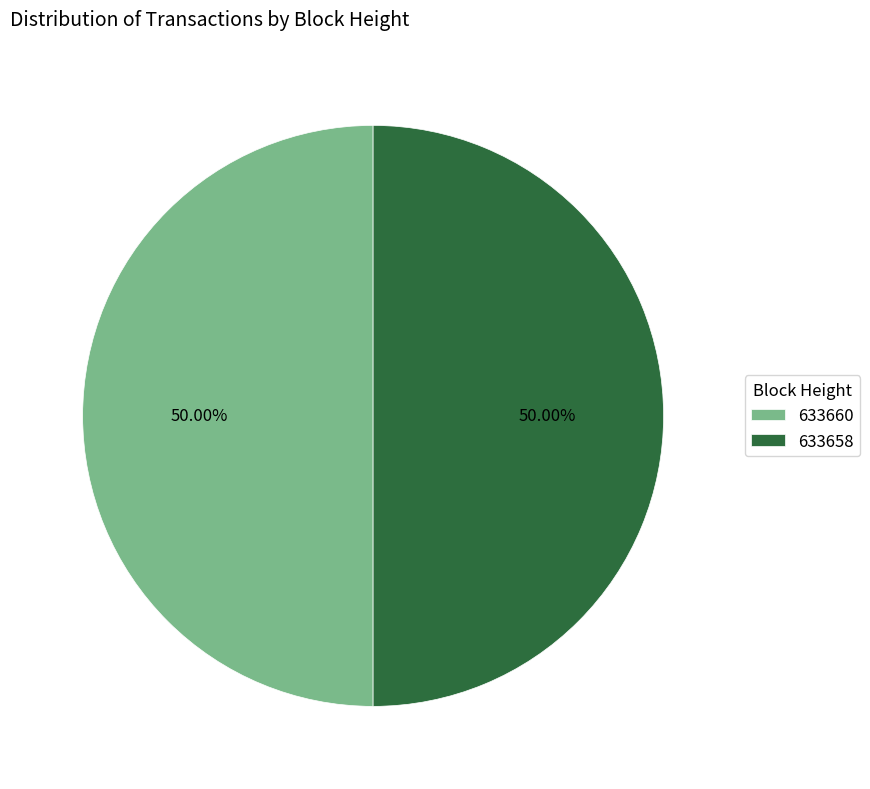

To the nearest percent, what is the average slice percentage?

50%